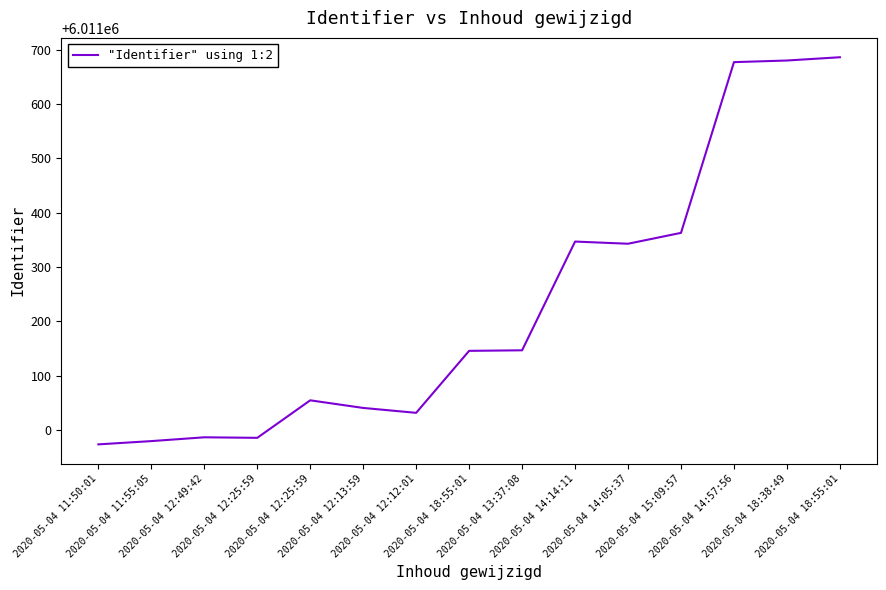

The value at 2020-05-04 18:55:01 is 3719814. True or false?

False